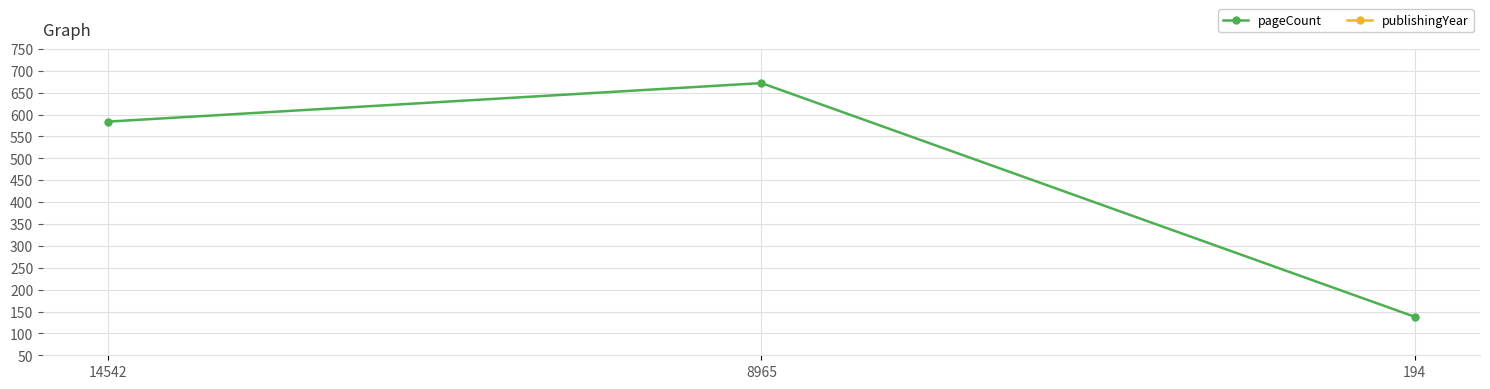

What is the maximum value for pageCount?

672